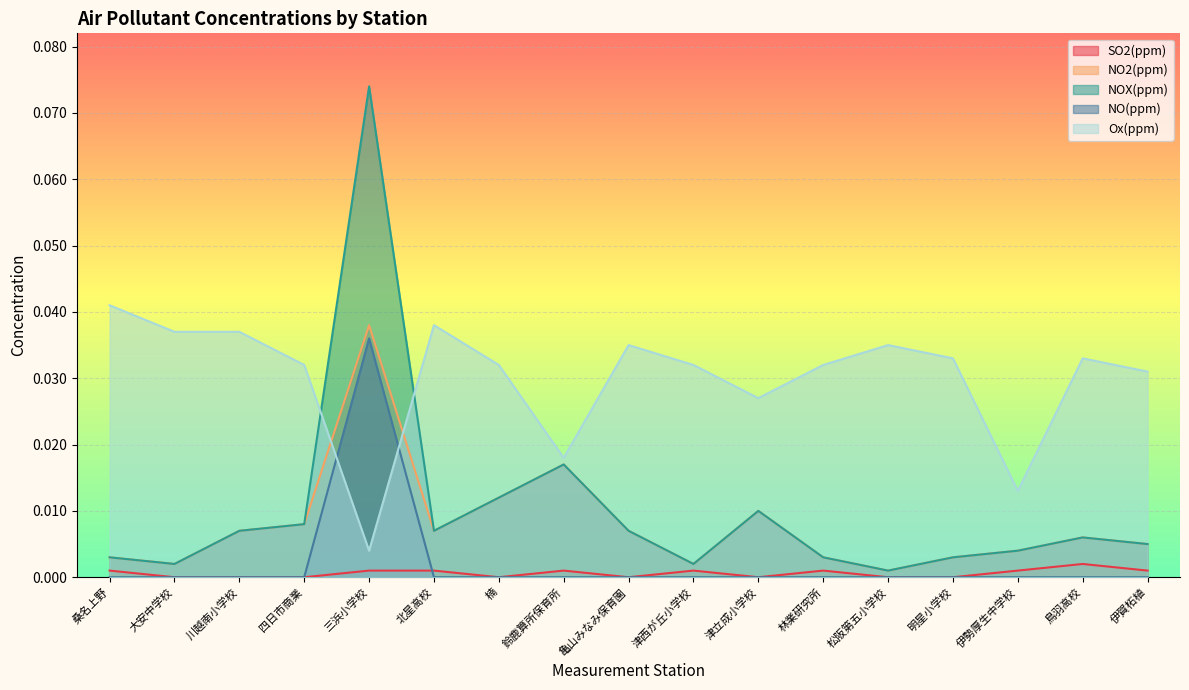

In NOX(ppm), how many points are higher than both neighbors (excluding endpoints)?

4